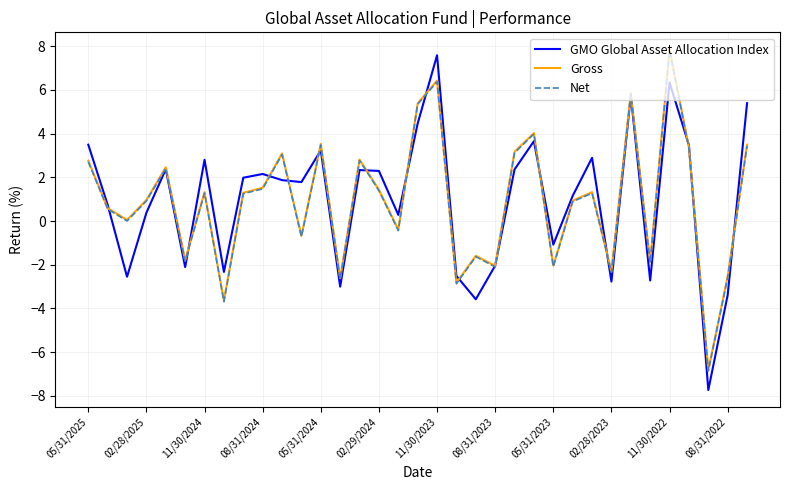

What is the minimum value for Gross?

-6.8